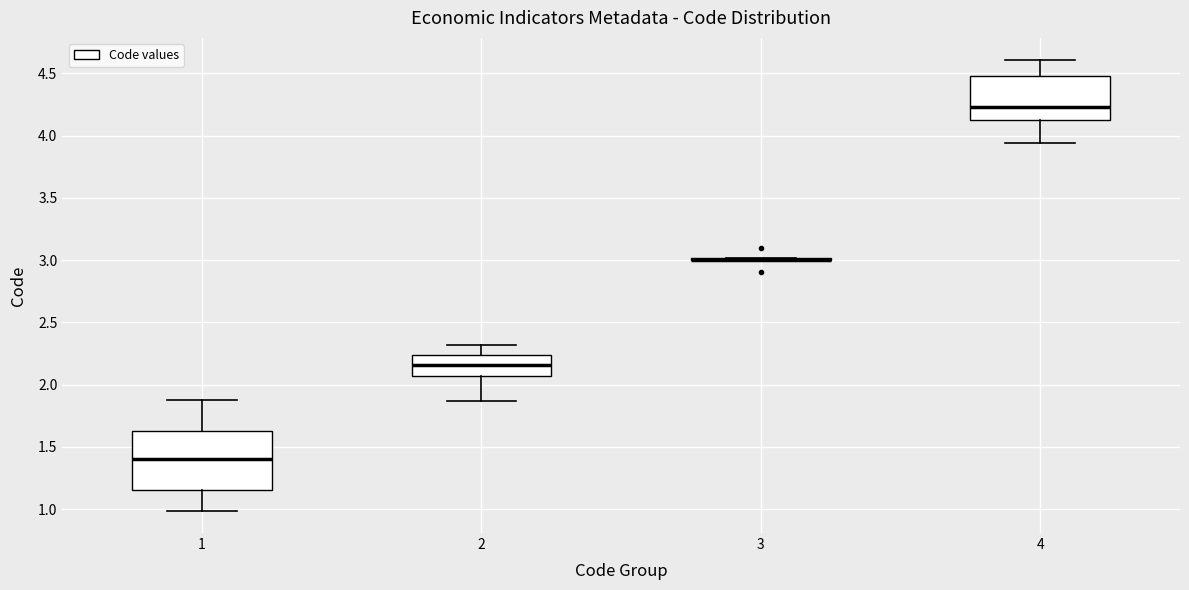

Which box is the tallest, from its lower edge to its upper edge?

1